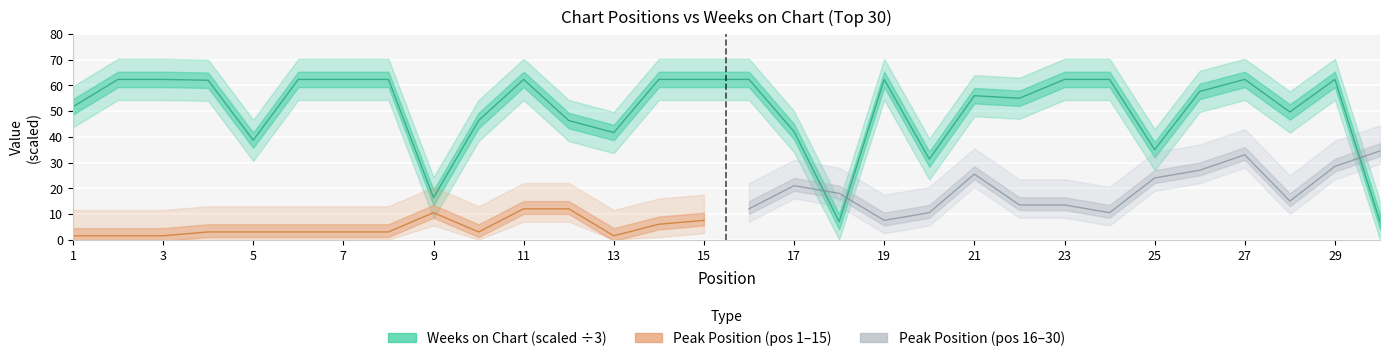

What is the ratio of the value at 6 to the value at 29?

1.0